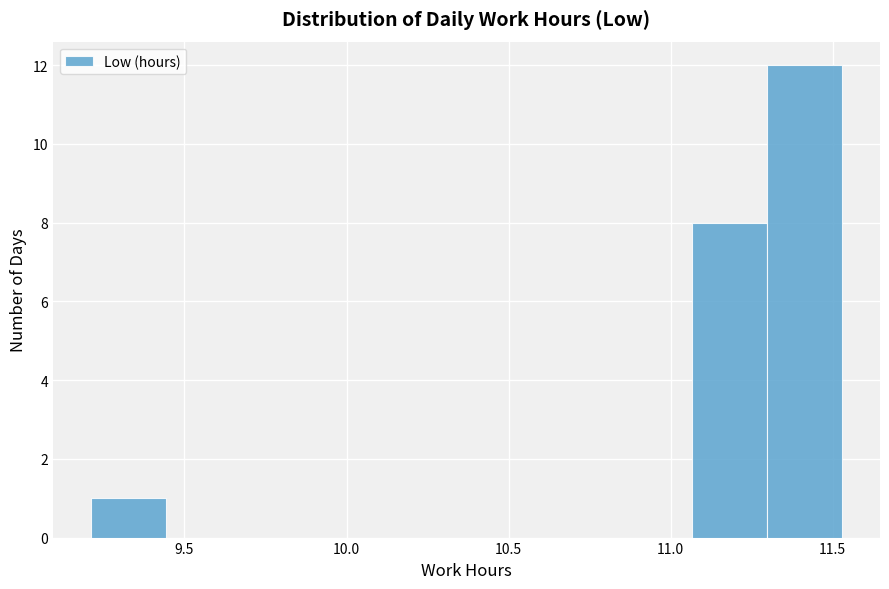

Reading left to right, transcribe this chart: for each bar, give the range it covers on the x-axis and its height. Neither the bar edges nor the heights are printed on the chart, so give them approximately, as read against the axes.

9.20 to 9.45: 1
9.45 to 9.65: 0
9.65 to 9.90: 0
9.90 to 10.15: 0
10.15 to 10.35: 0
10.35 to 10.60: 0
10.60 to 10.85: 0
10.85 to 11.05: 0
11.05 to 11.30: 8
11.30 to 11.55: 12